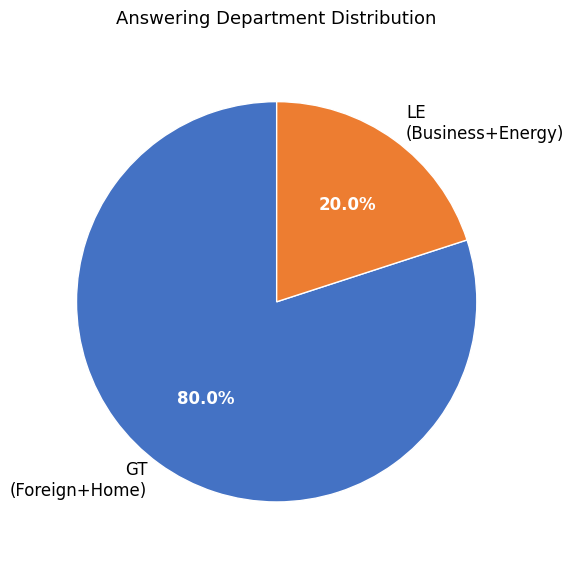

To the nearest percent, what is the average slice percentage?

50%